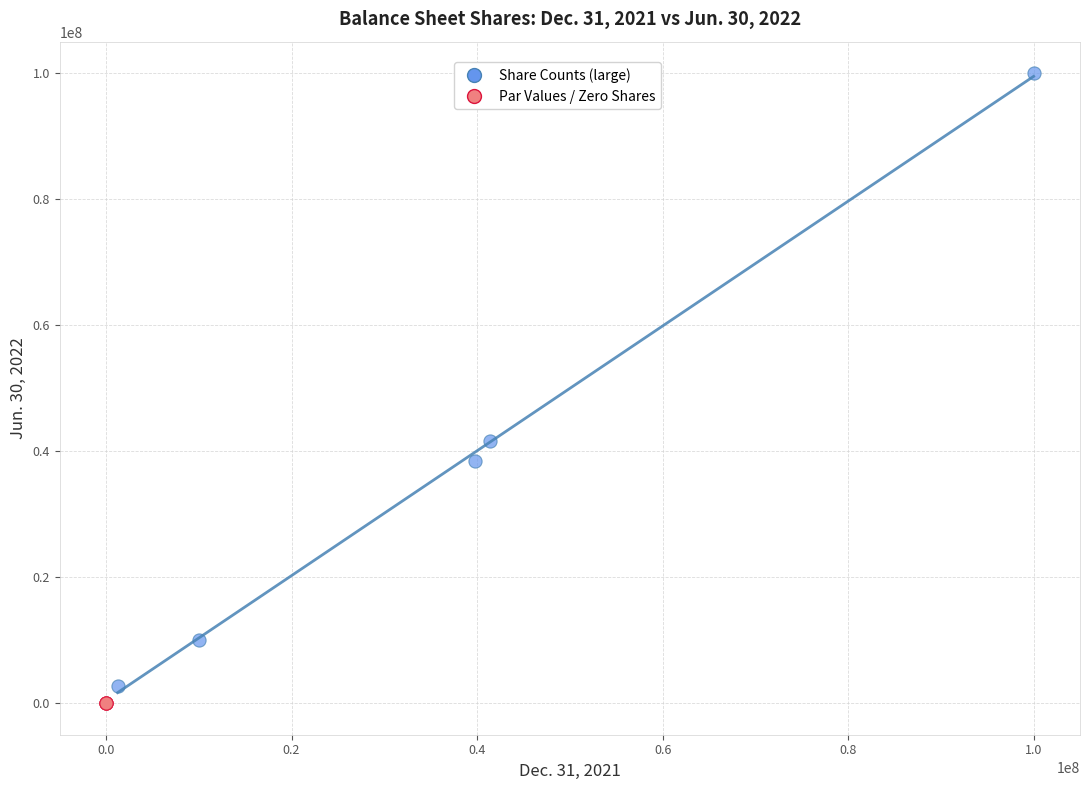

Which series has the largest Y range (max minus min)?

Share Counts (large)